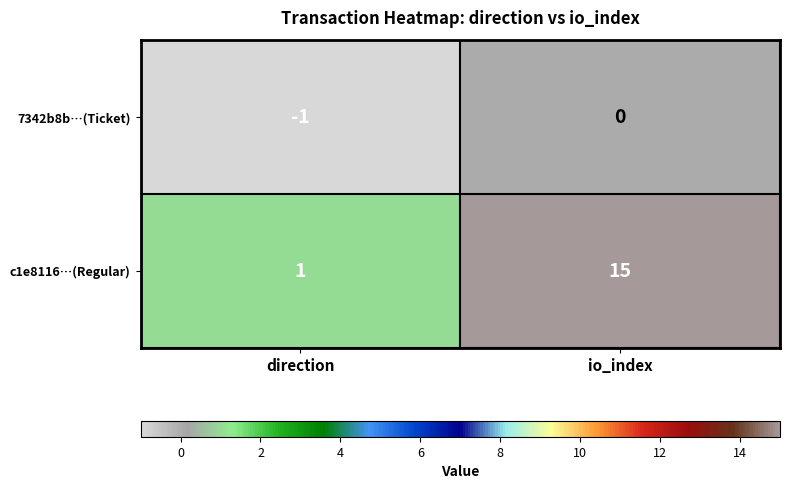

What is the minimum value shown in the chart?

-1